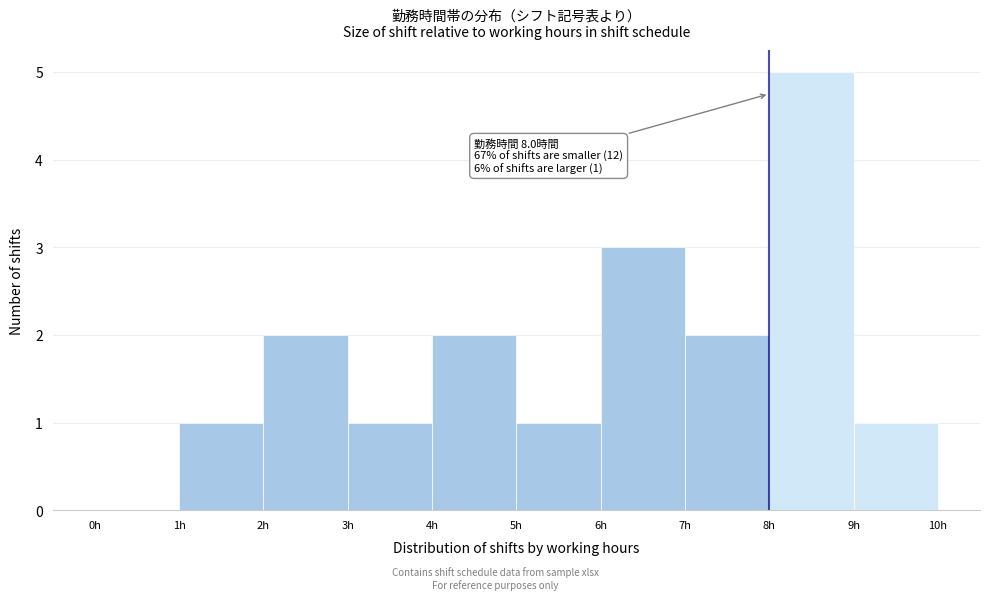

Over which range of the x-axis is the bar tallest?

8 to 9